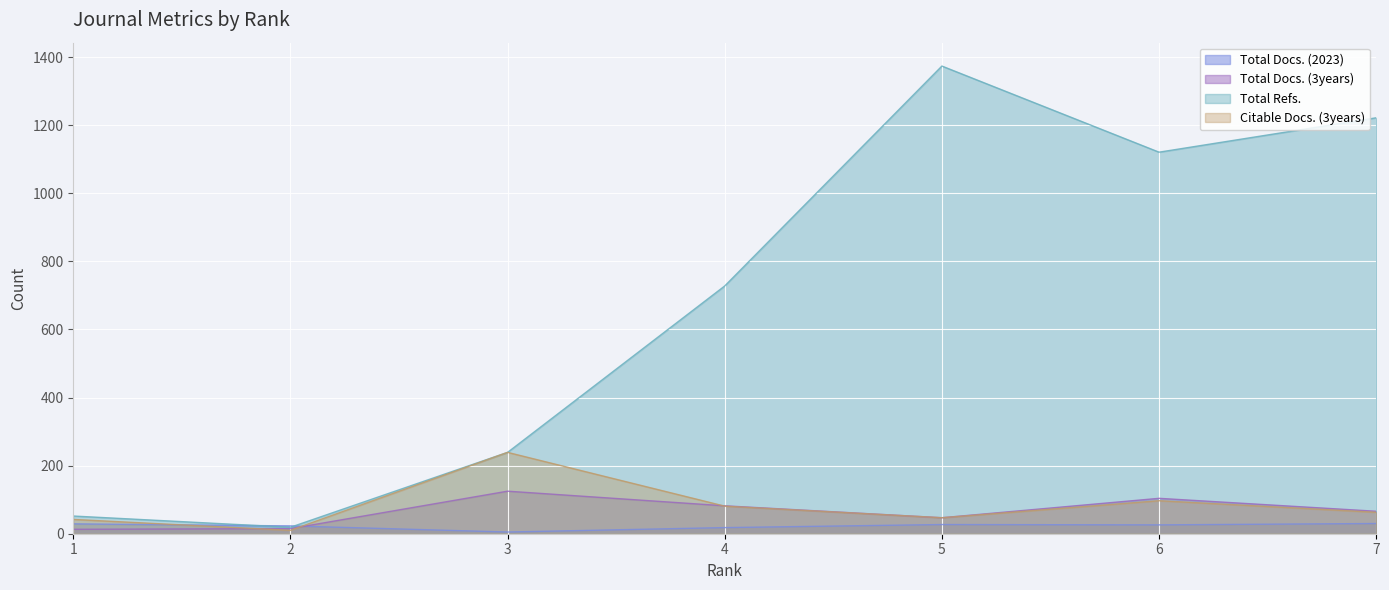

True or false: Total Docs. (3years) has more than 0 interior local peaks.

True